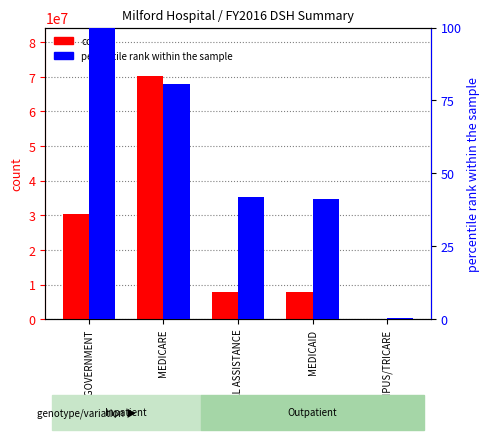

Reading left to right, list all the values displayed in this chart.

count: NON-GOVERNMENT=30427605.0	MEDICARE=70193326.0	MEDICAL ASSISTANCE=7939514.0	MEDICAID=7791203.0	CHAMPUS/TRICARE=19106.0
percentile rank within the sample: NON-GOVERNMENT=100.0	MEDICARE=80.5	MEDICAL ASSISTANCE=41.7	MEDICAID=41.2	CHAMPUS/TRICARE=0.4